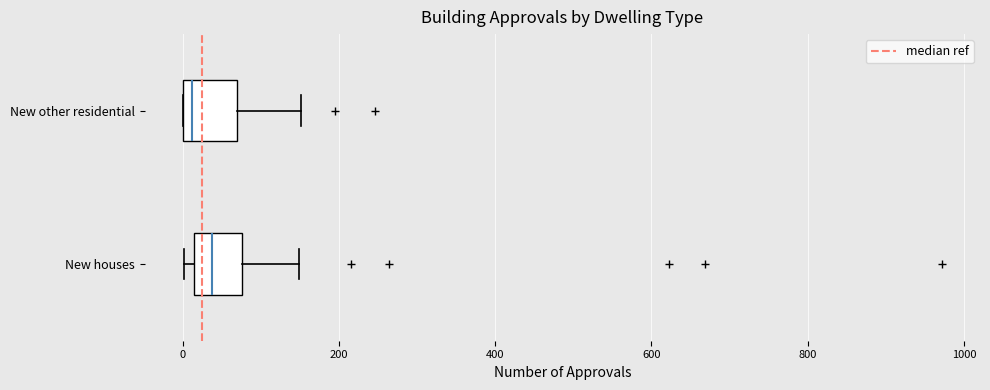

Reading bottom to top, read every box against the x-axis: the position of its median line, the range the box covers, and the ends of its whiskers. The values are not printed on the chart, so give them approximately, as read against the axis.

New houses: median 40, box 20 to 80, whiskers 0 to 140
New other residential: median 20, box 0 to 60, whiskers 0 to 160